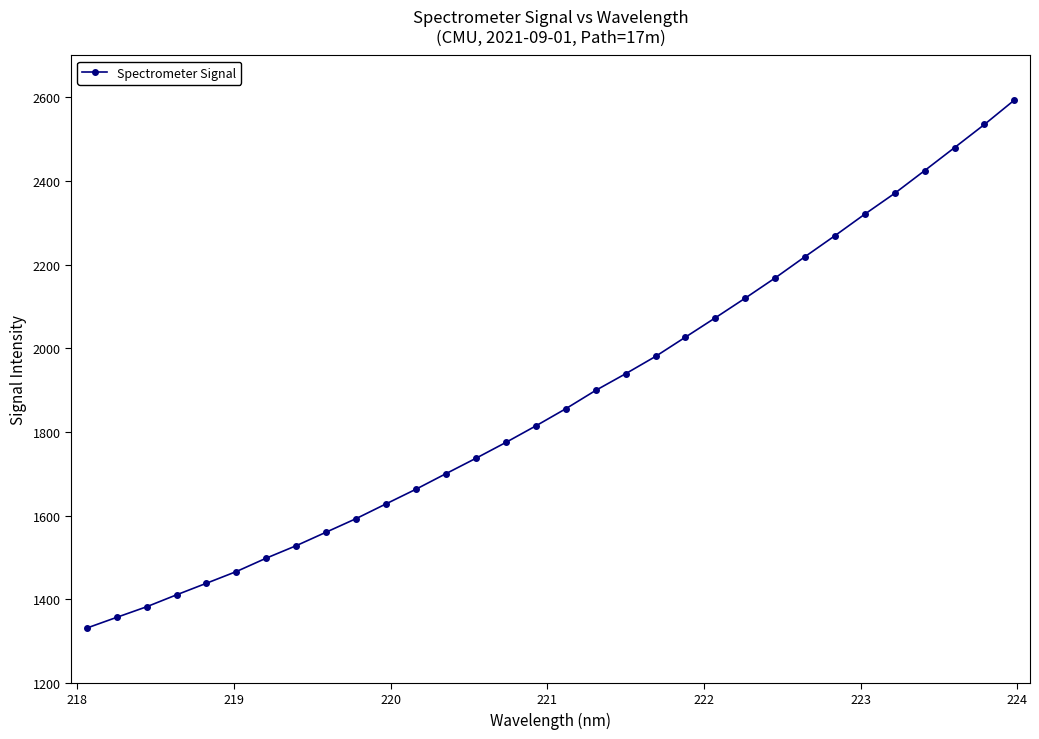

What is the value of the 23rd point from the left?

2119.8